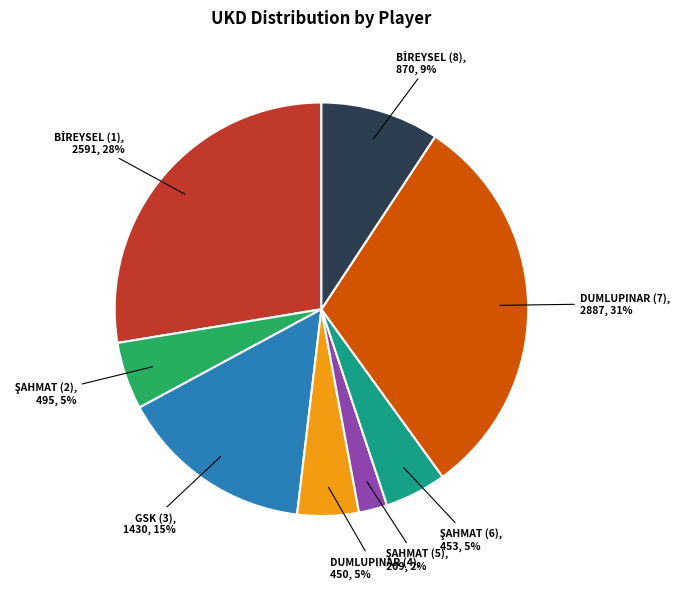

What is the ratio of the value at DUMLUPINAR (4) to the value at GSK (3)?

0.3